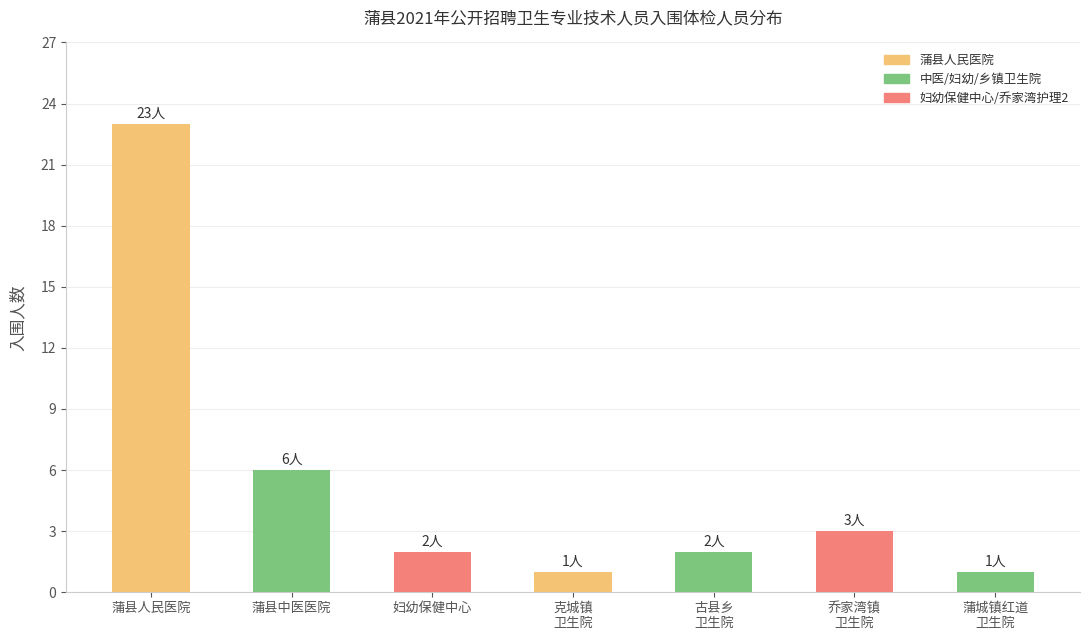

The value at 古县乡
卫生院 is 2. True or false?

True